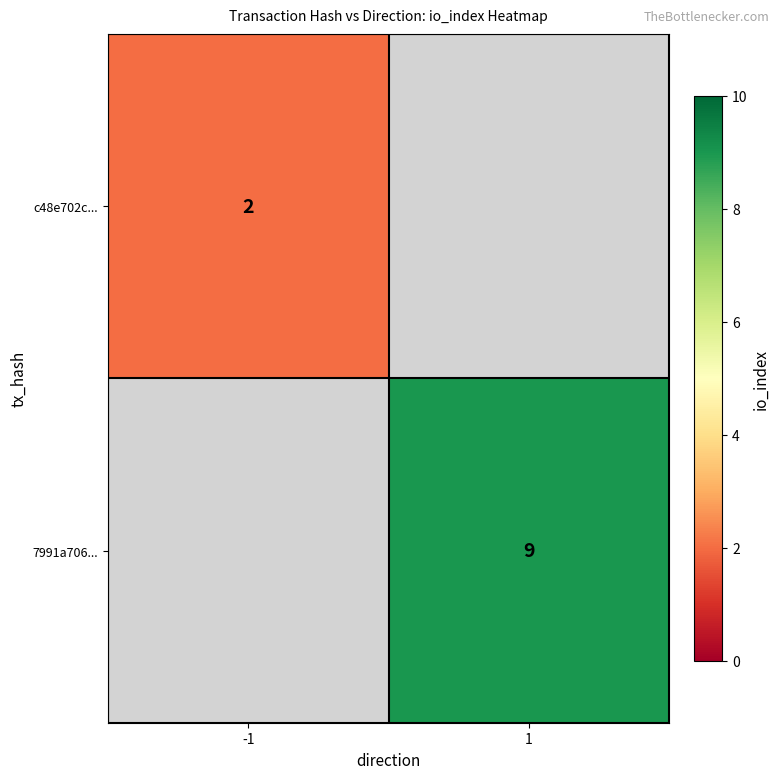

Is the value of 7991a706... at 1 greater than the value of c48e702c... at -1?

Yes